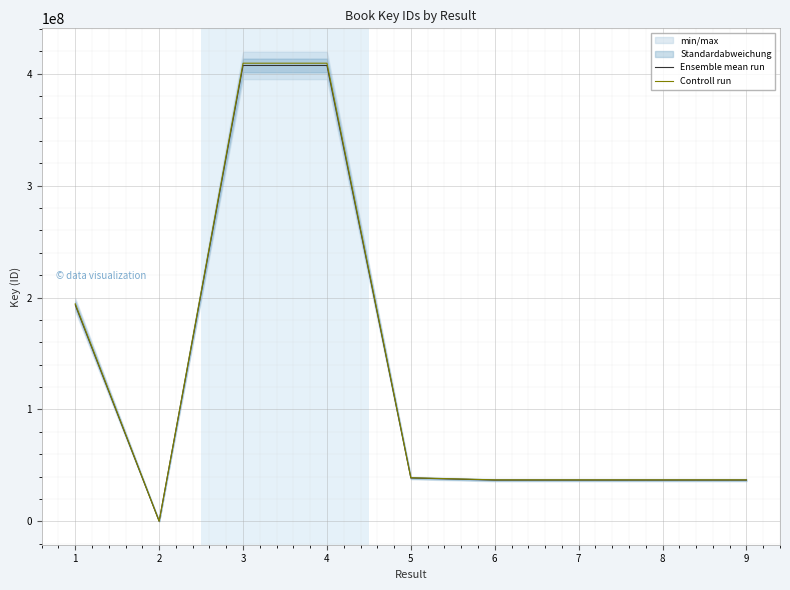

Reading right to left, extract all data points from this chart.

Ensemble mean run: 9=36933264.0	8=36933511.0	7=36932768.0	6=36933047.0	5=38818455.0	4=407255804.0	3=407255211.0	2=155808.0	1=193422263.0
Controll run: 9=37117930.3	8=37118178.6	7=37117431.8	6=37117712.2	5=39012547.3	4=409292083.0	3=409291487.1	2=156587.0	1=194389374.3